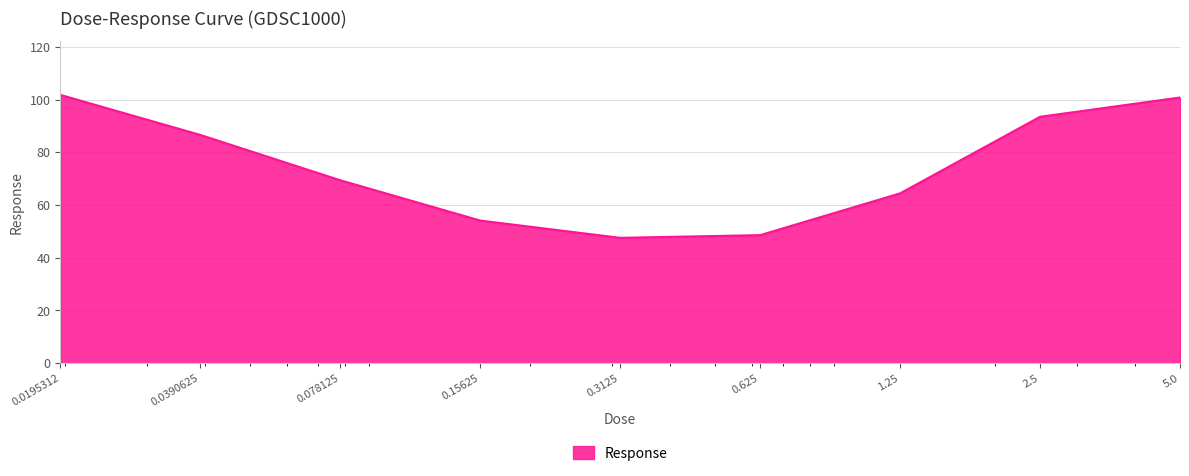

What is the average value?

74.1